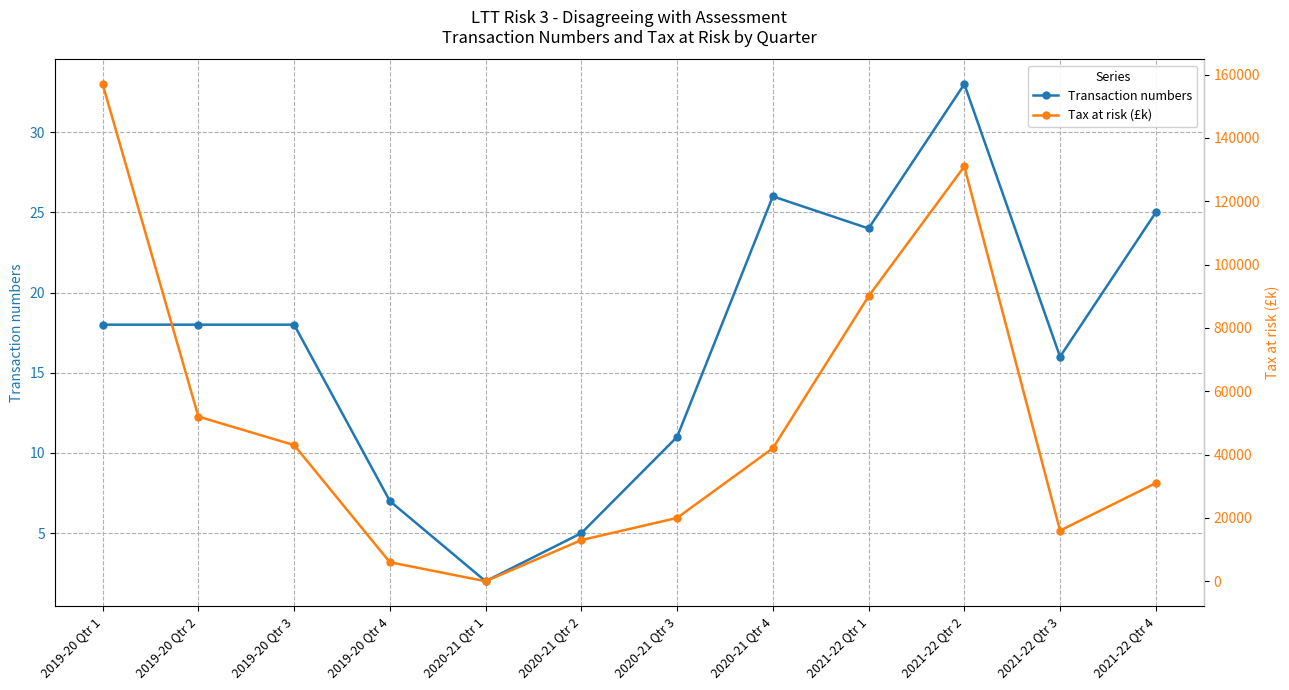

List the series in order of their overall mean, highest first.

Tax at risk (£k), Transaction numbers